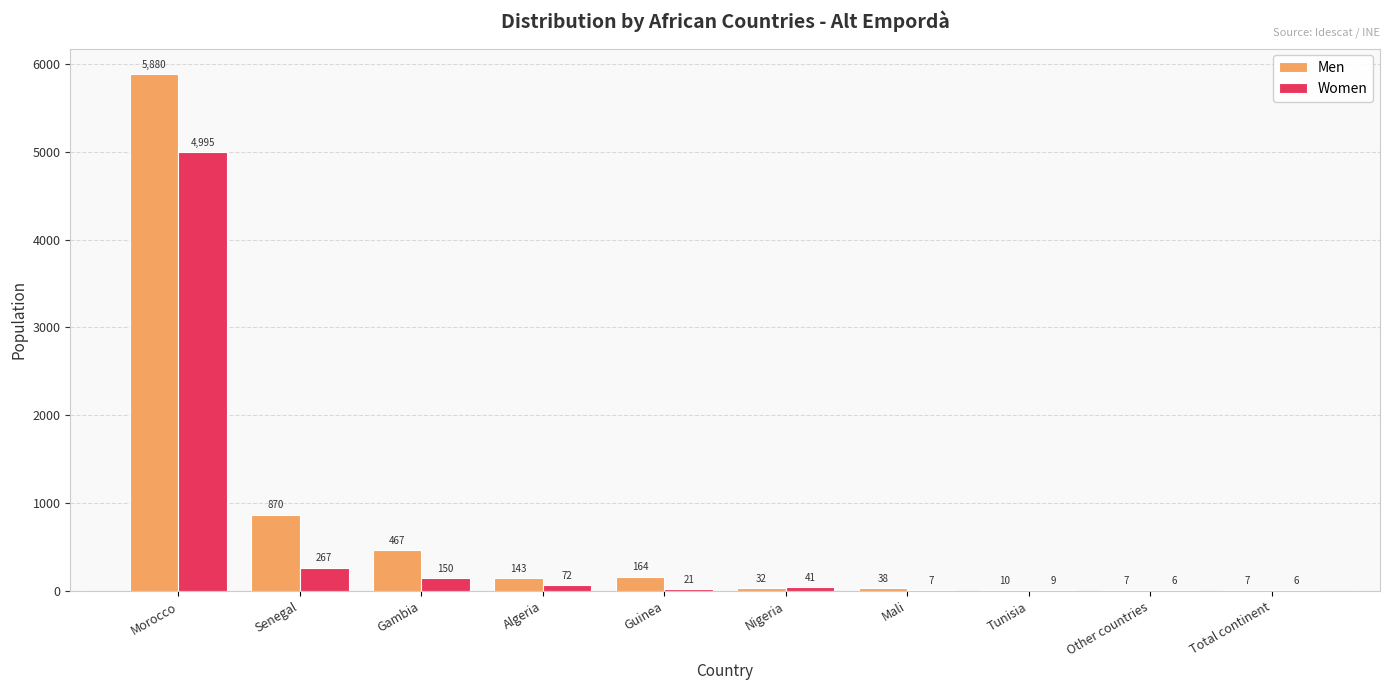

Where does the Women series first go above 41?

Morocco